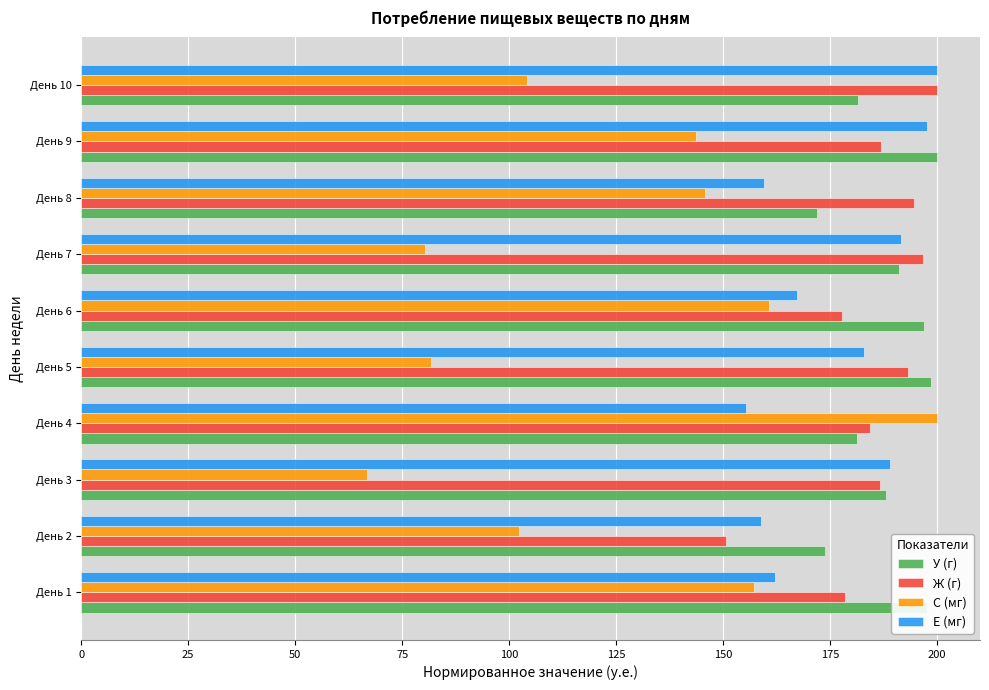

The value of Ж (г) at День 3 is 186.7. True or false?

True